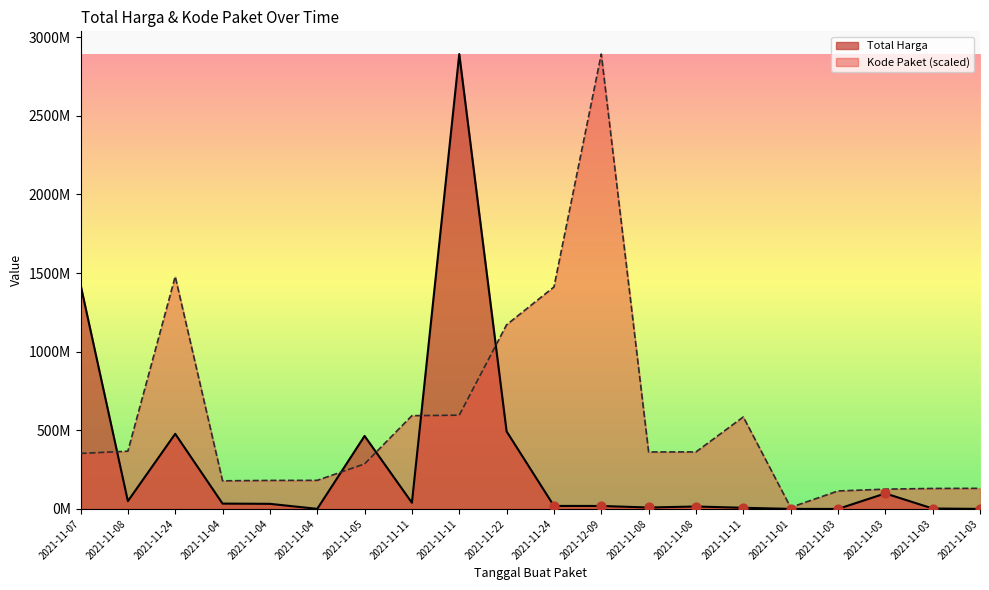

What is the total value across all series at 2021-11-04?

212927446.8